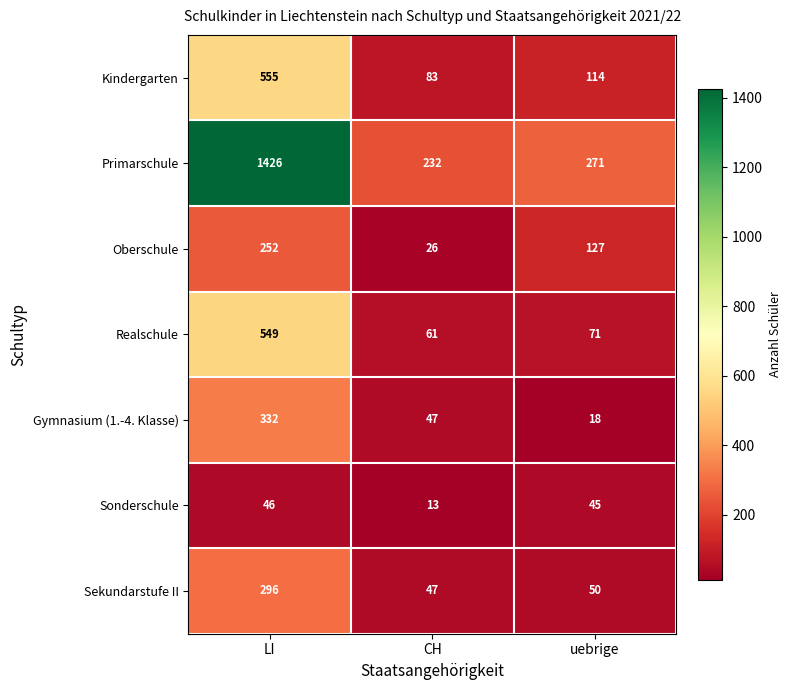

Reading left to right, extract all data points from this chart.

Kindergarten: 555	83	114
Primarschule: 1426	232	271
Oberschule: 252	26	127
Realschule: 549	61	71
Gymnasium (1.-4. Klasse): 332	47	18
Sonderschule: 46	13	45
Sekundarstufe II: 296	47	50